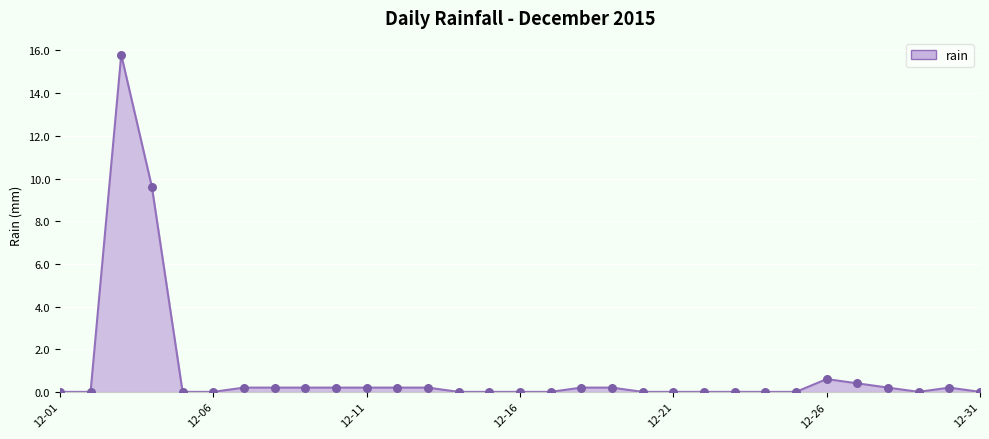

What is the difference between the maximum and minimum values?

15.8